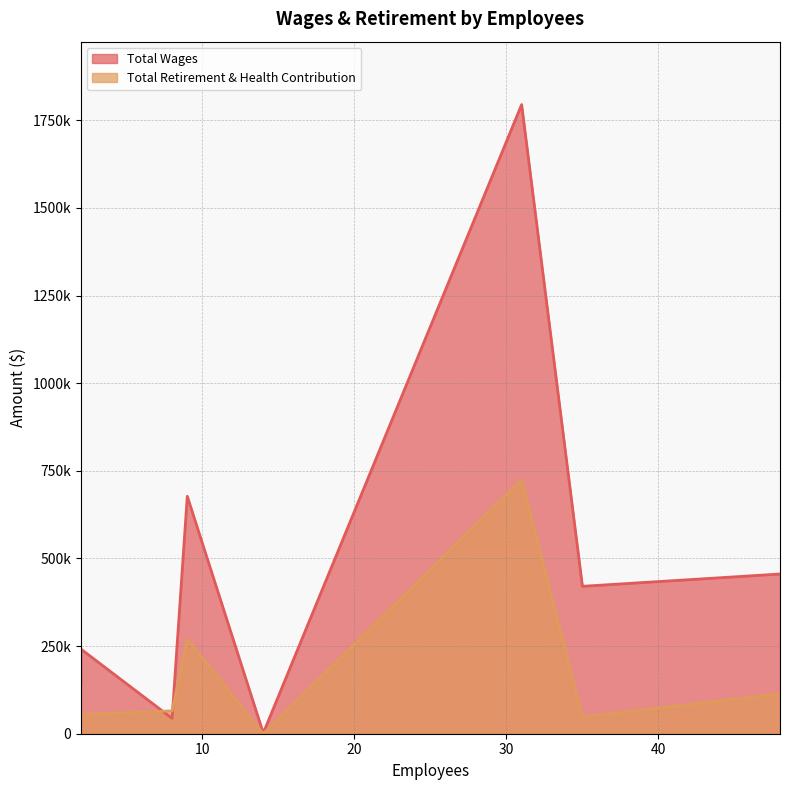

Which category has the highest value across all series?

31